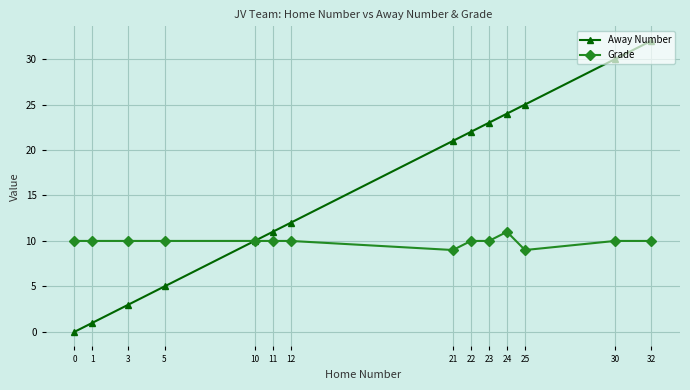

True or false: Away Number has more than 0 interior local peaks.

False